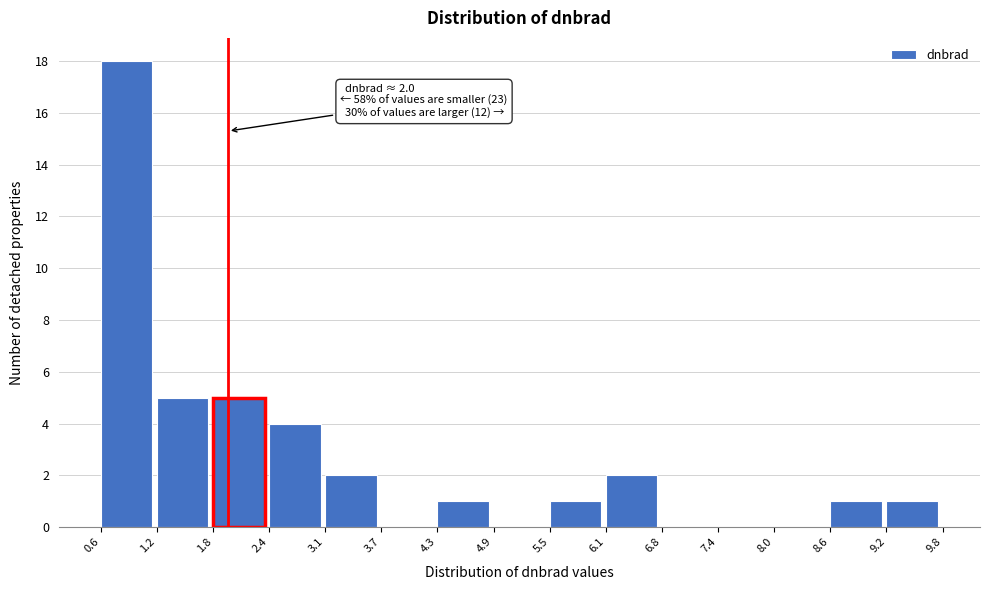

Which range on the x-axis has the tallest bar?

0.6 to 1.2